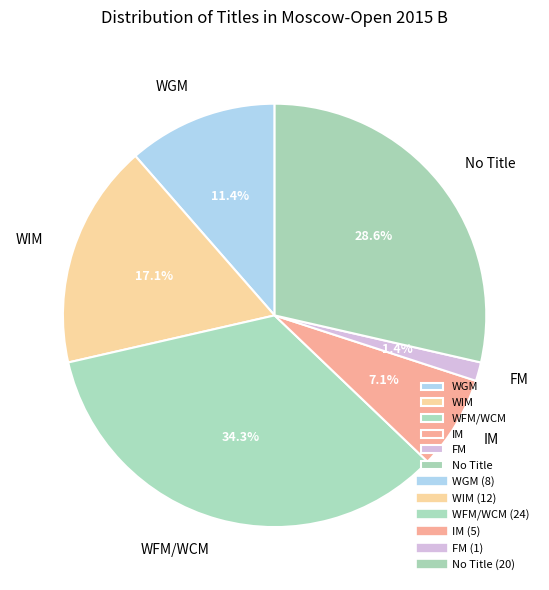

What is the ratio of the value at WFM/WCM to the value at No Title?

1.2